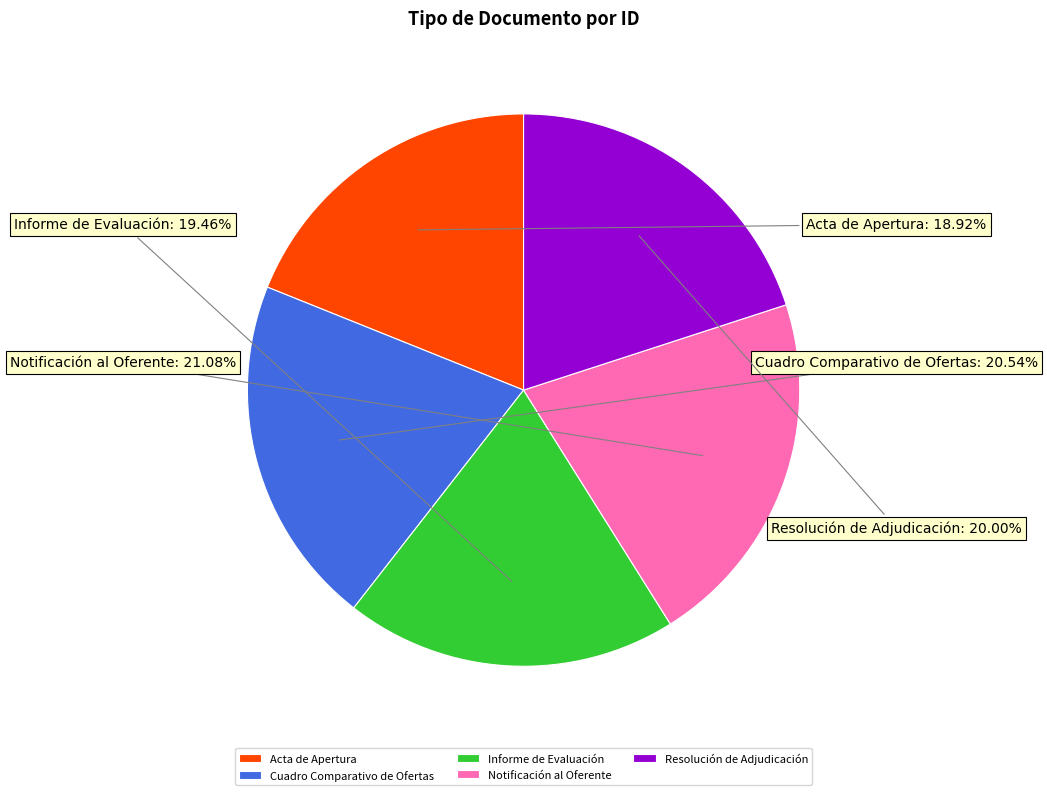

Which has a higher value, Cuadro Comparativo de Ofertas or Resolución de Adjudicación?

Cuadro Comparativo de Ofertas